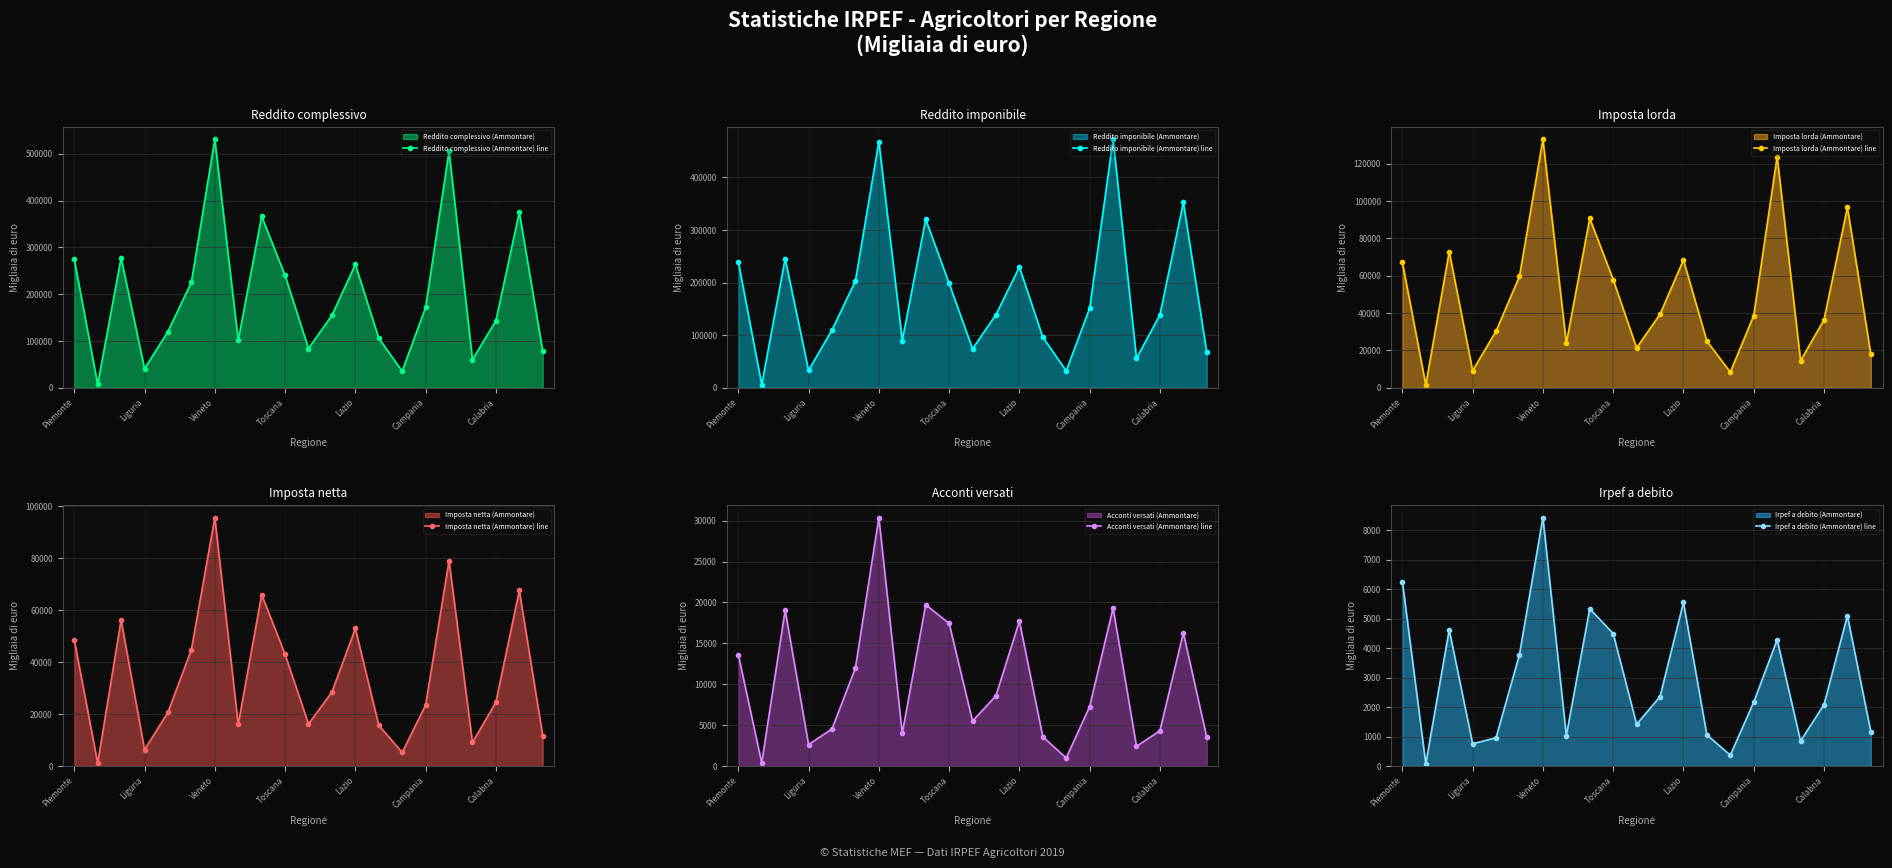

In Irpef a debito (Ammontare) line, how many points are lower than both neighbors (excluding endpoints)?

6